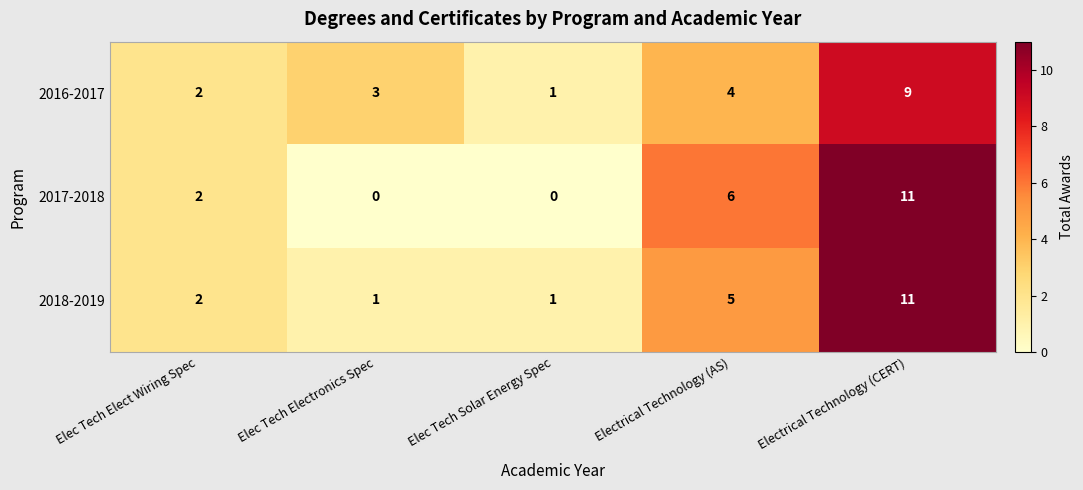

How many categories are shown in the chart?

5